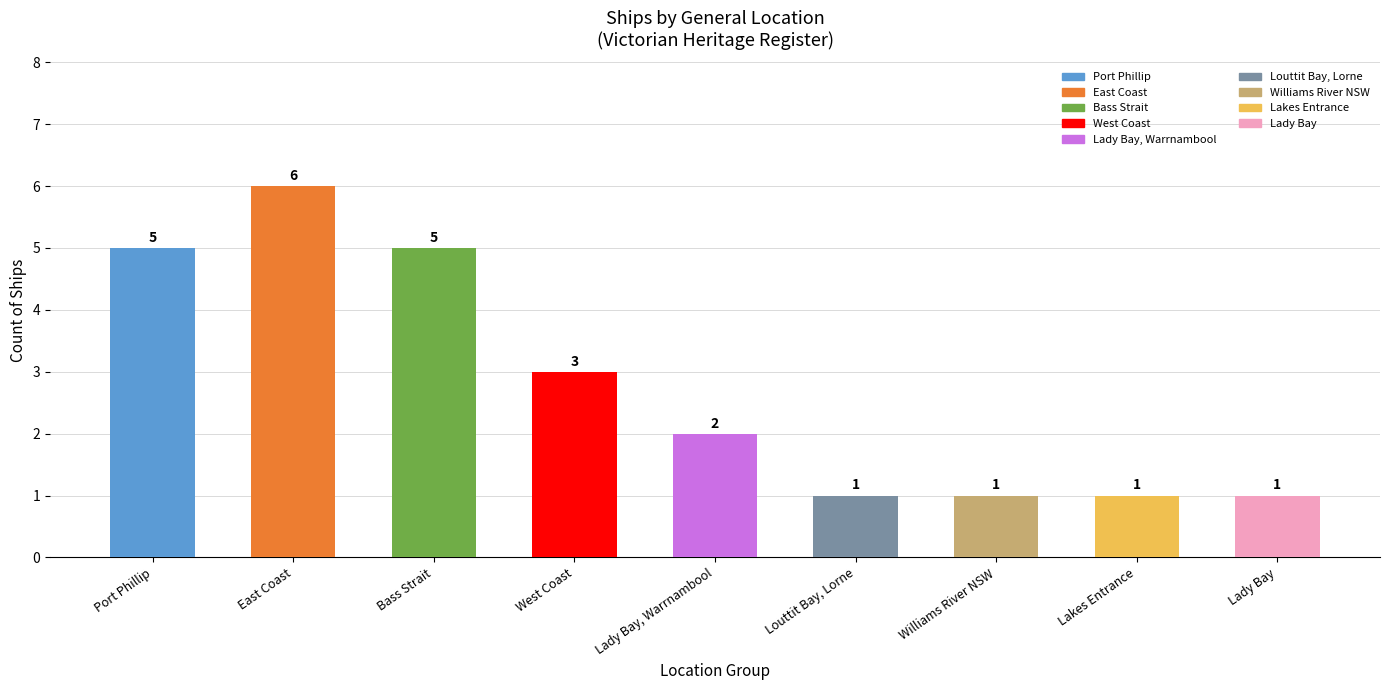

Does the chart contain any negative values?

No